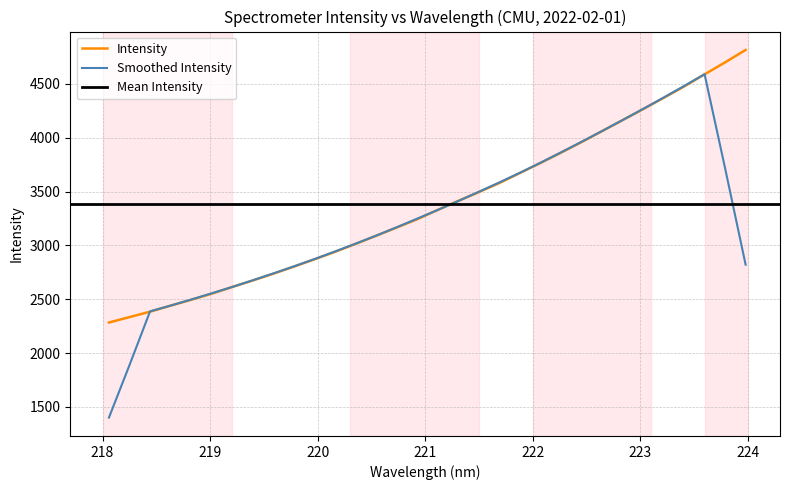

What is the approximate value at 218.442?

2384.3